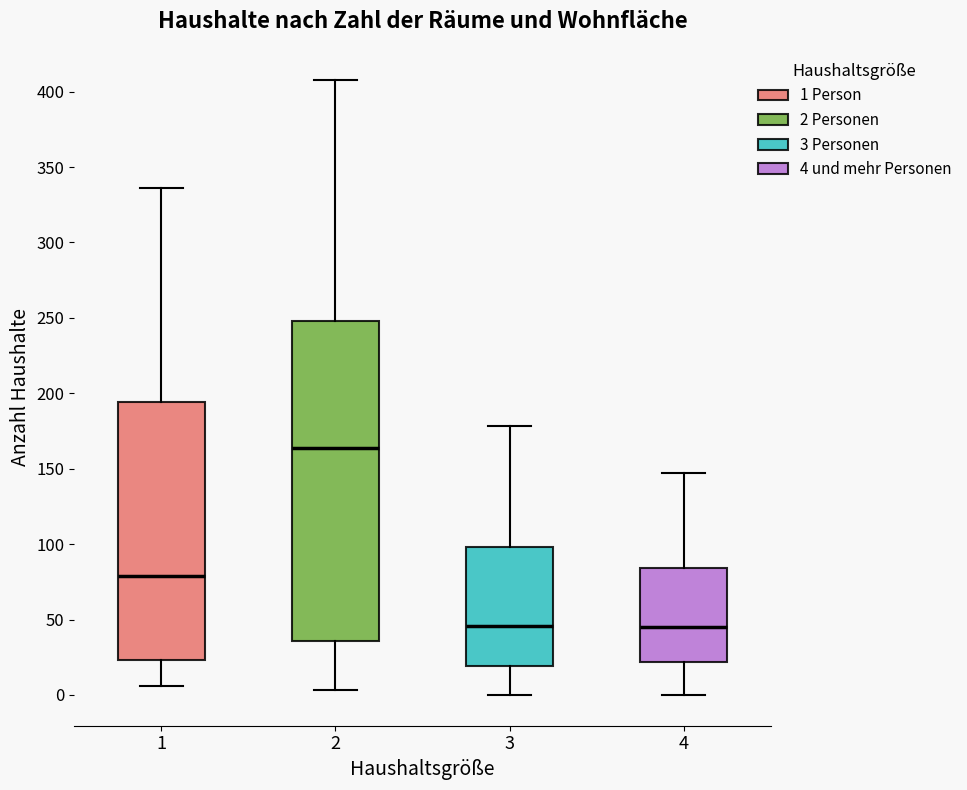

Where is the upper edge of the box at x = 1 on the y-axis? The values are not printed on the chart, so give them approximately, as read against the axis.

195